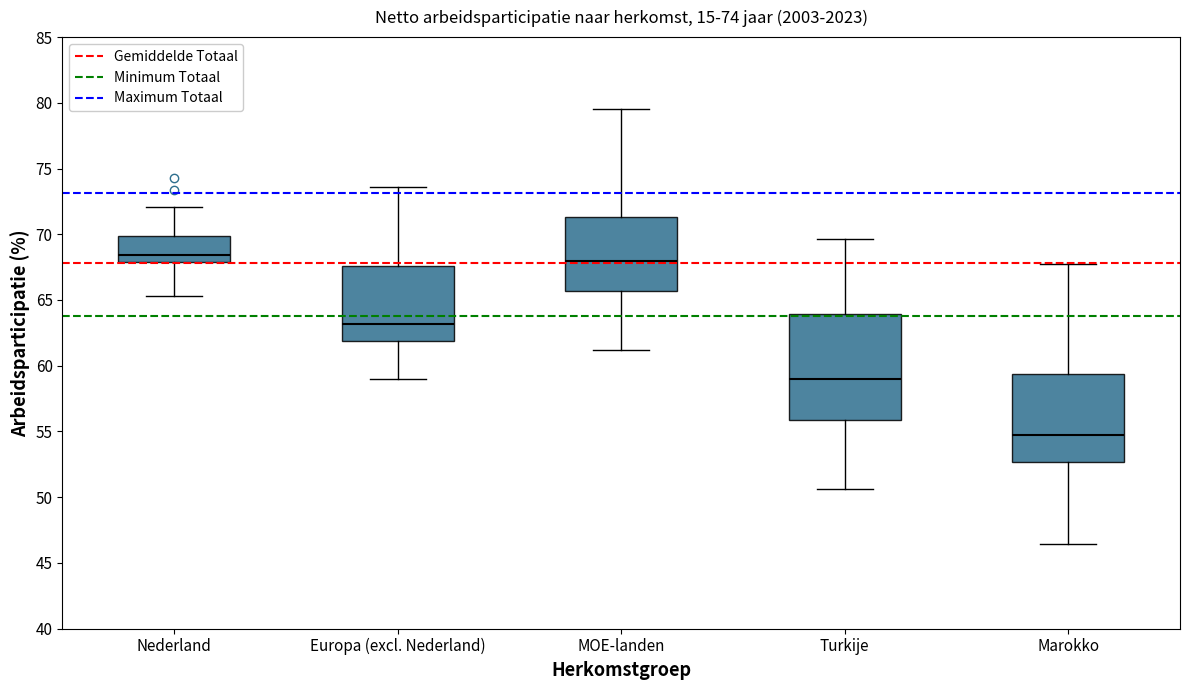

Which box is the tallest, from its lower edge to its upper edge?

Turkije